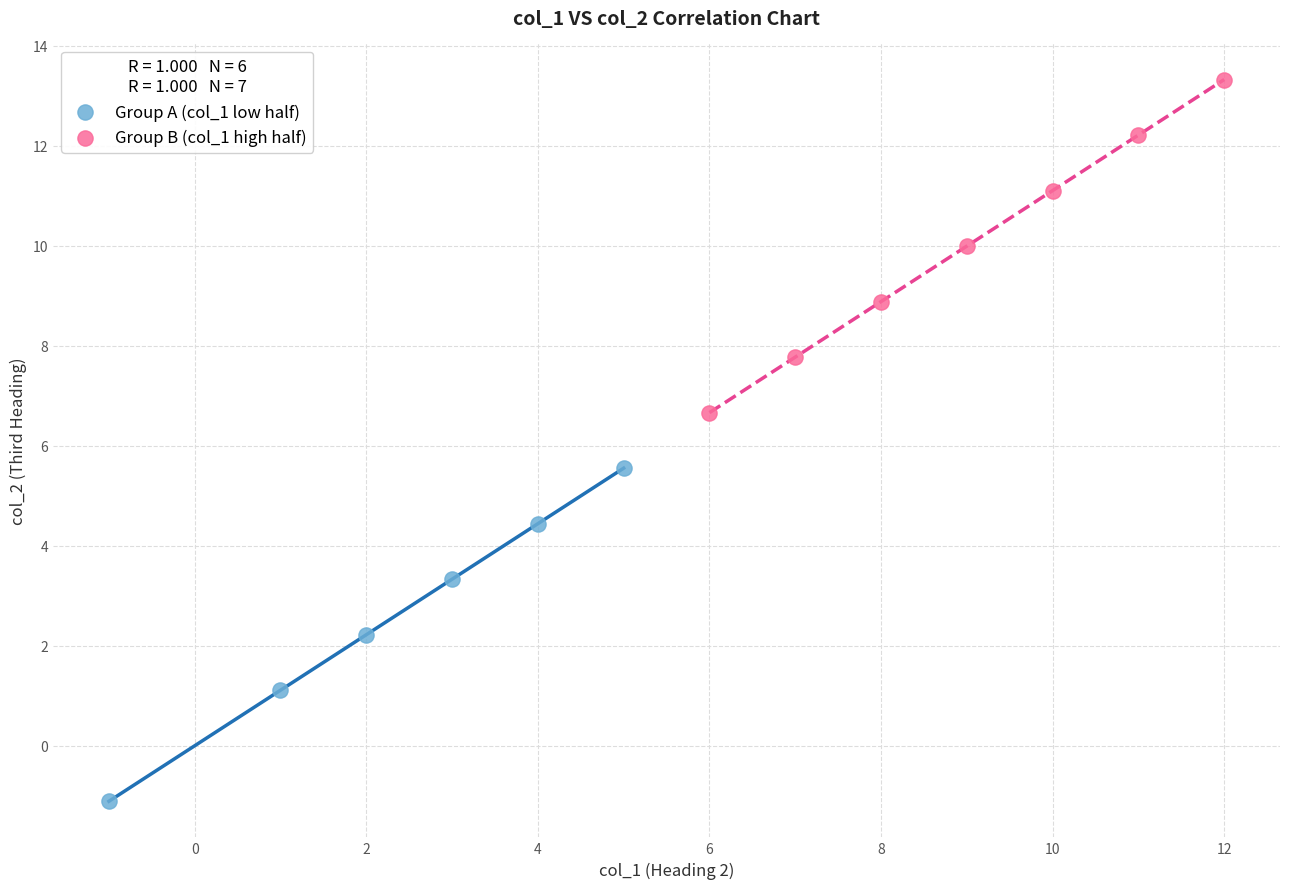

Which series reaches the maximum Y coordinate?

Group B (col_1 high half)